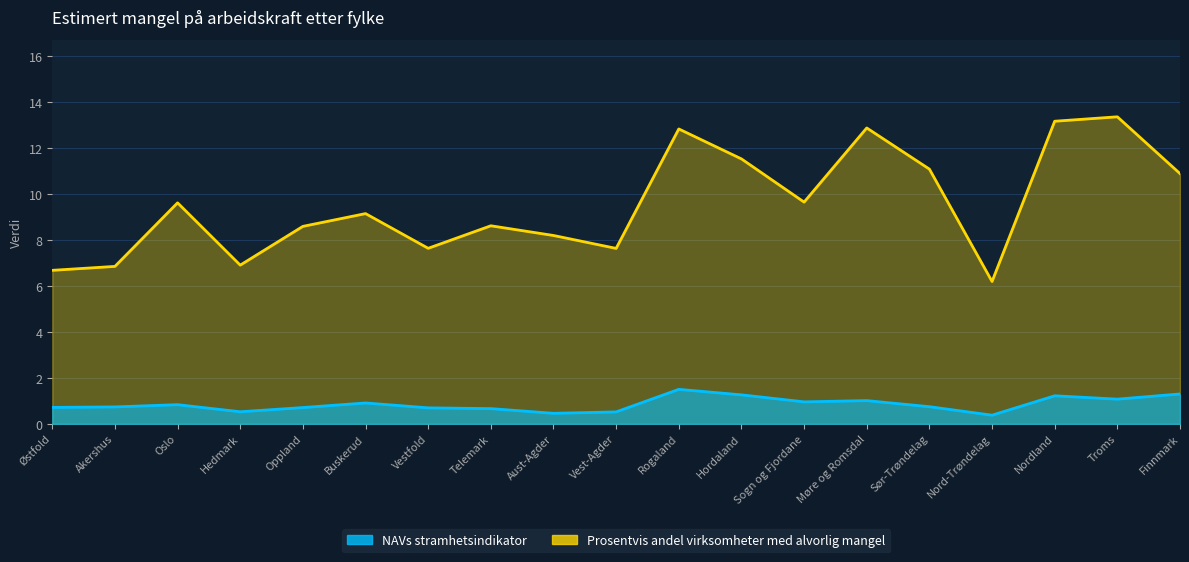

What is the total value across all series at Sør-Trøndelag?

11.8